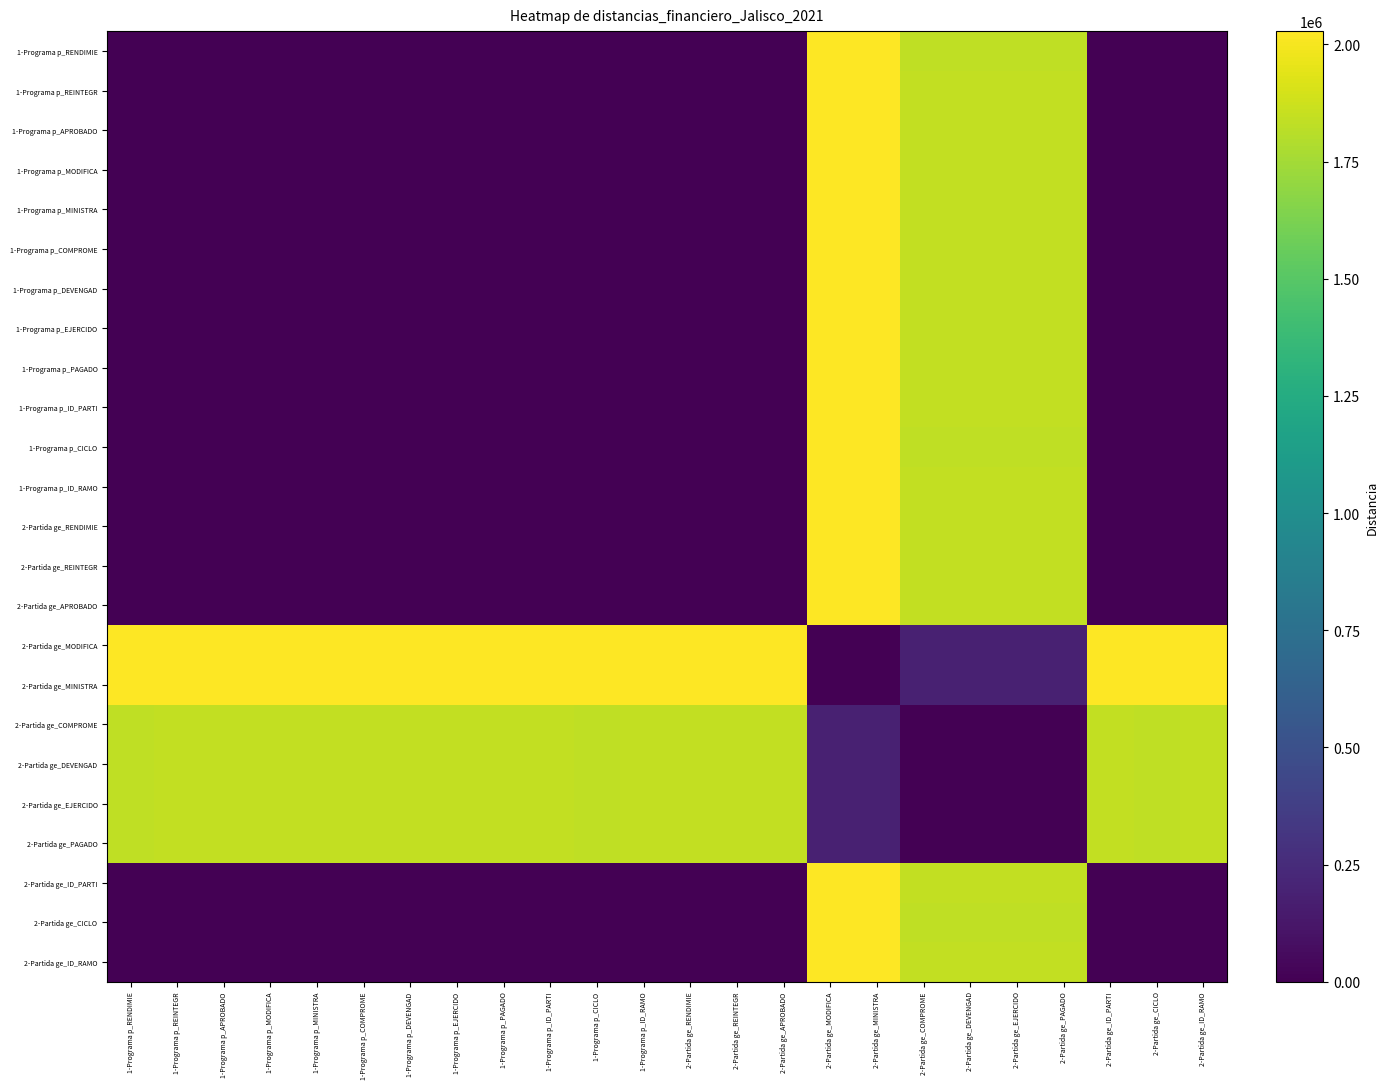

How many series are shown in this chart?

24